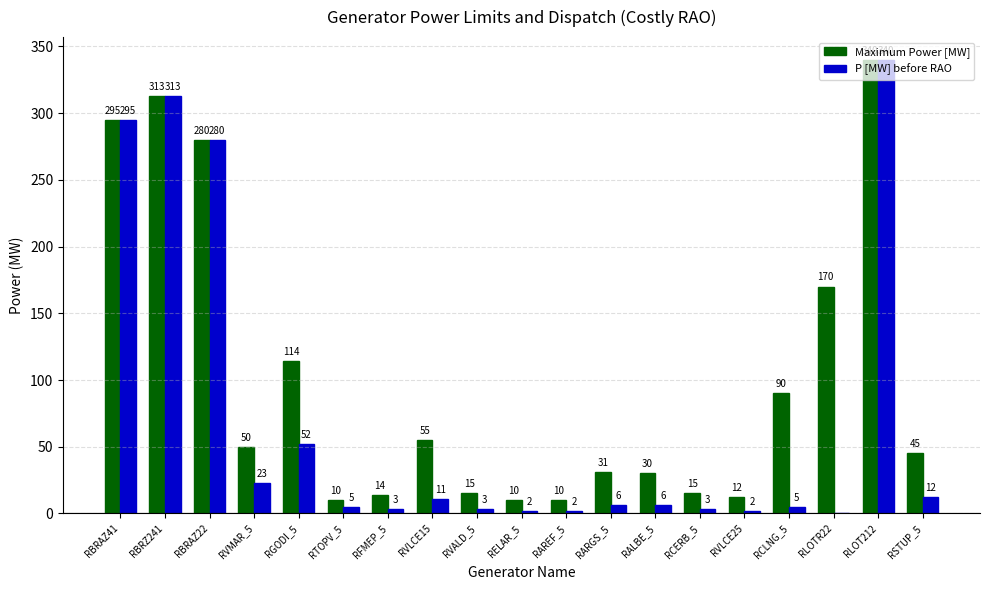

At which label does P [MW] before RAO reach its peak?

RLOT212